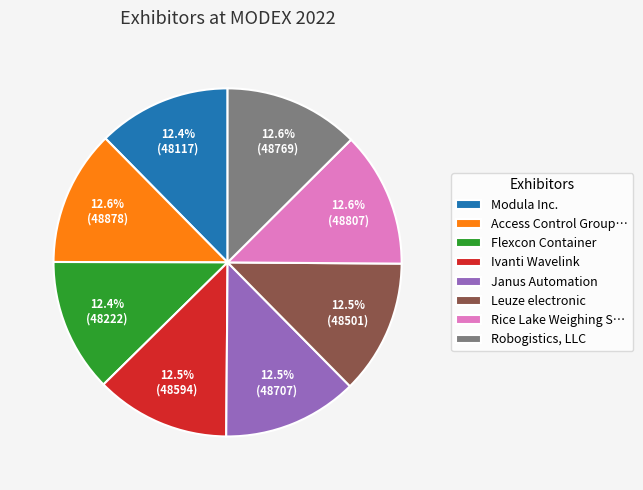

Is there any slice that represents more than half of the pie?

No